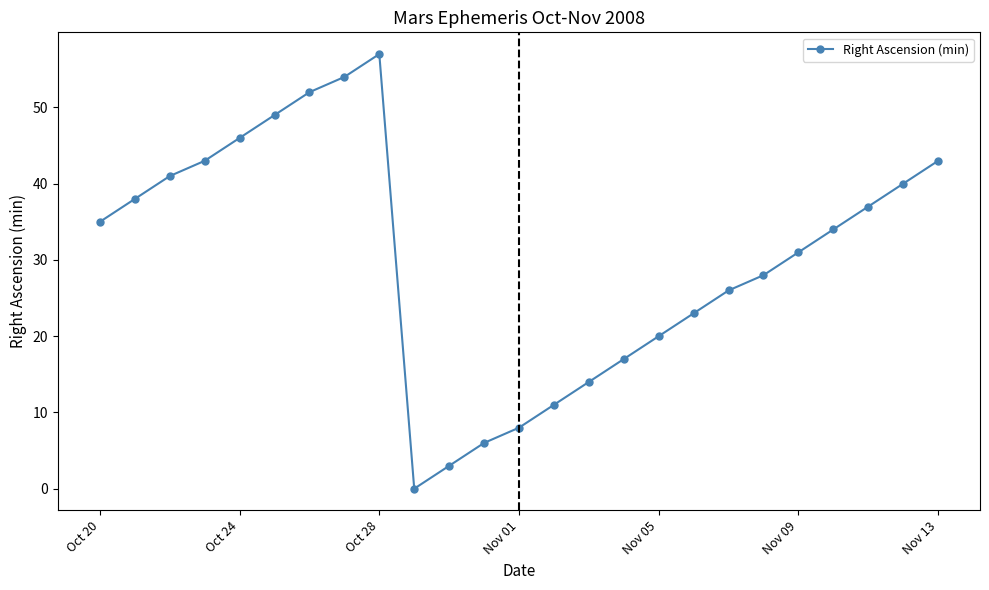

Reading right to left, transcribe all the data shown in this chart.

43	40	37	34	31	28	26	23	20	17	14	11	8	6	3	0	57	54	52	49	46	43	41	38	35